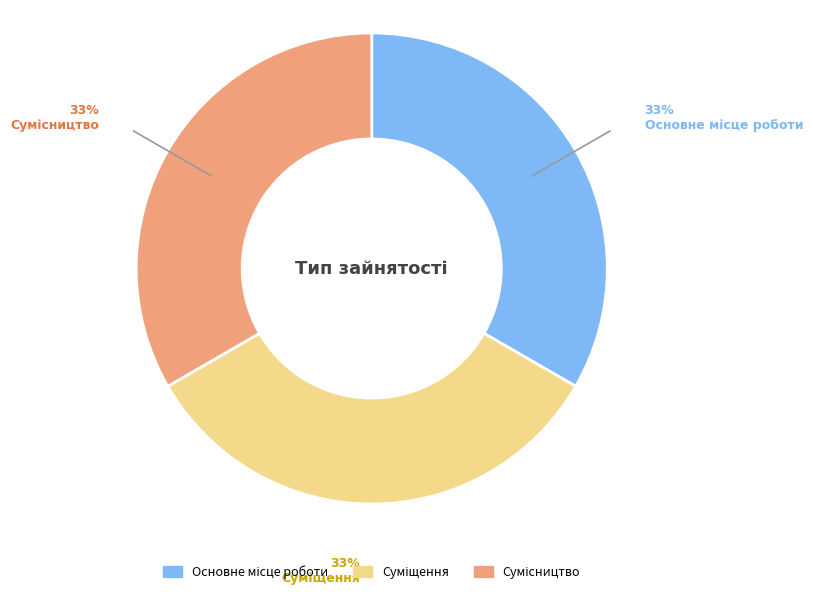

To the nearest percent, what is the average slice percentage?

33%